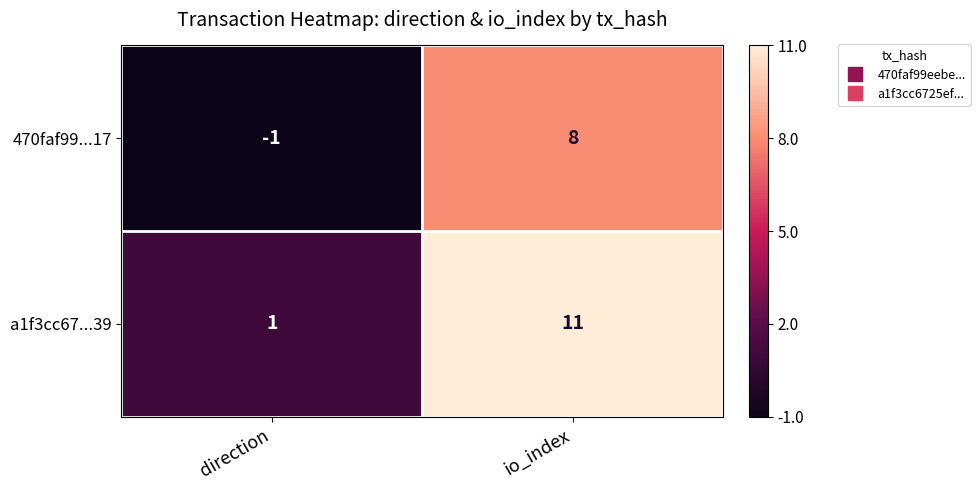

List the series in order of their overall mean, highest first.

a1f3cc67...39, 470faf99...17